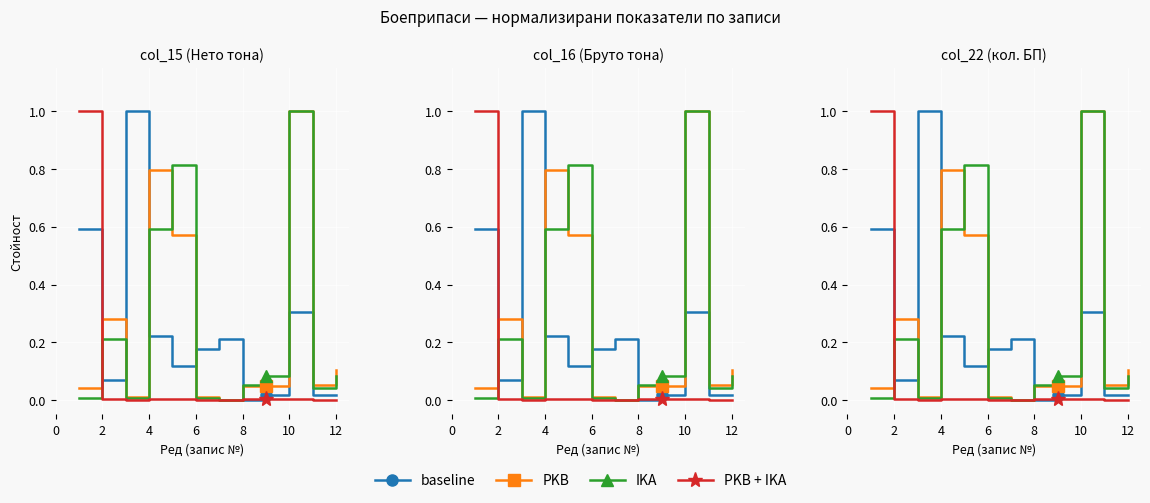

How many lines are shown in the chart?

4